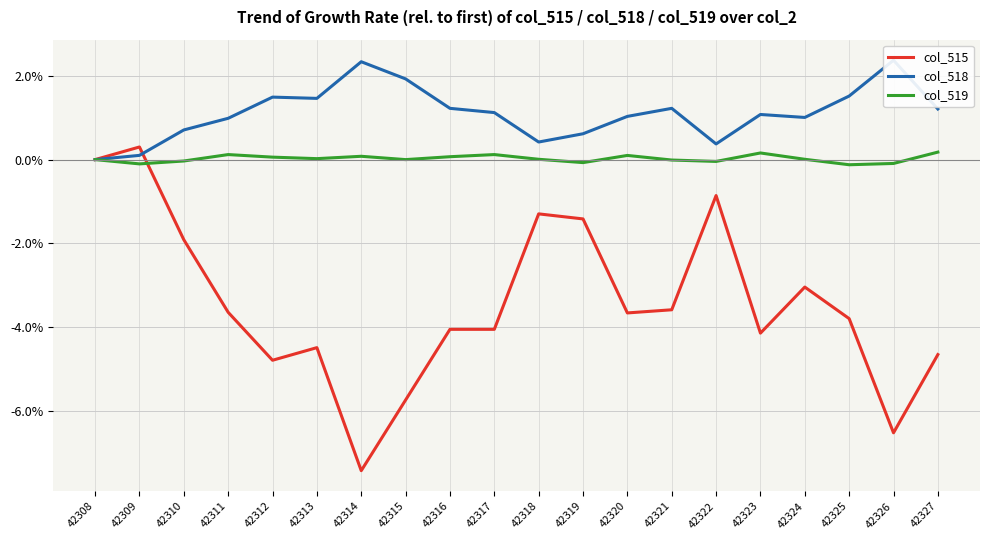

Between 42316 and 42320, which series saw the biggest shift?

col_515